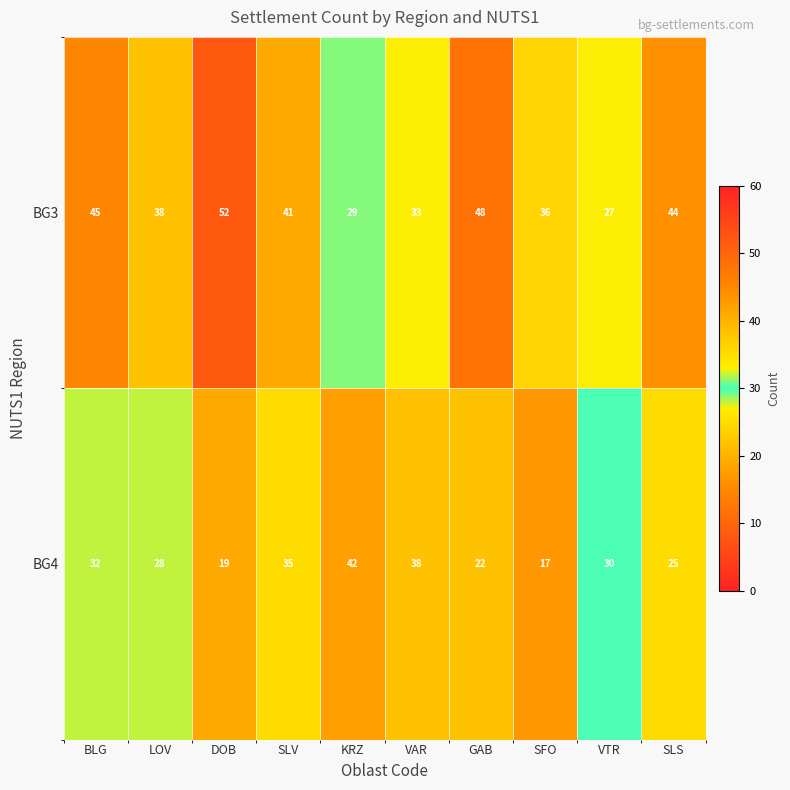

Which series has the largest total across all categories?

BG3